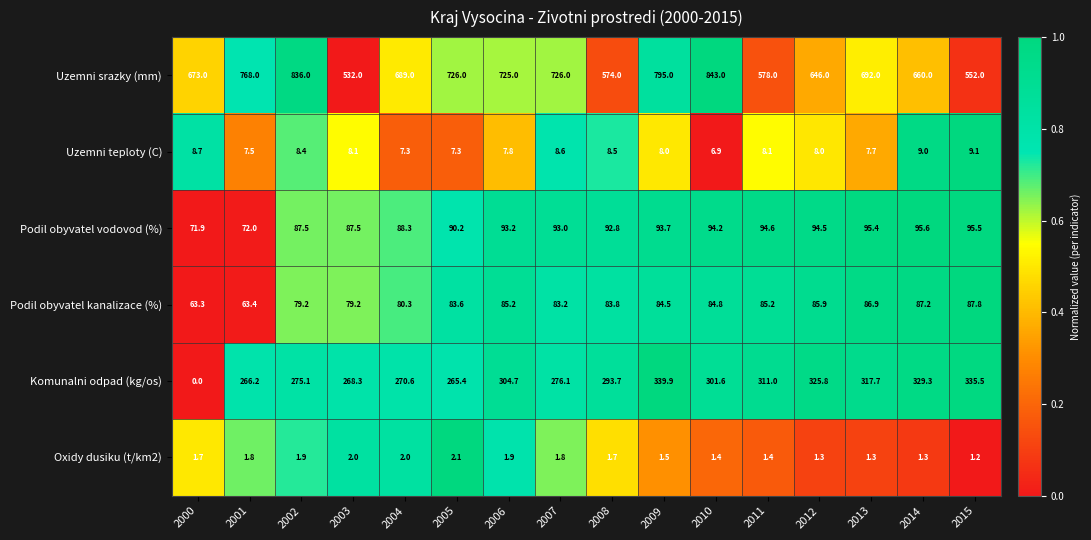

Which label corresponds to the largest value in the chart?

2010